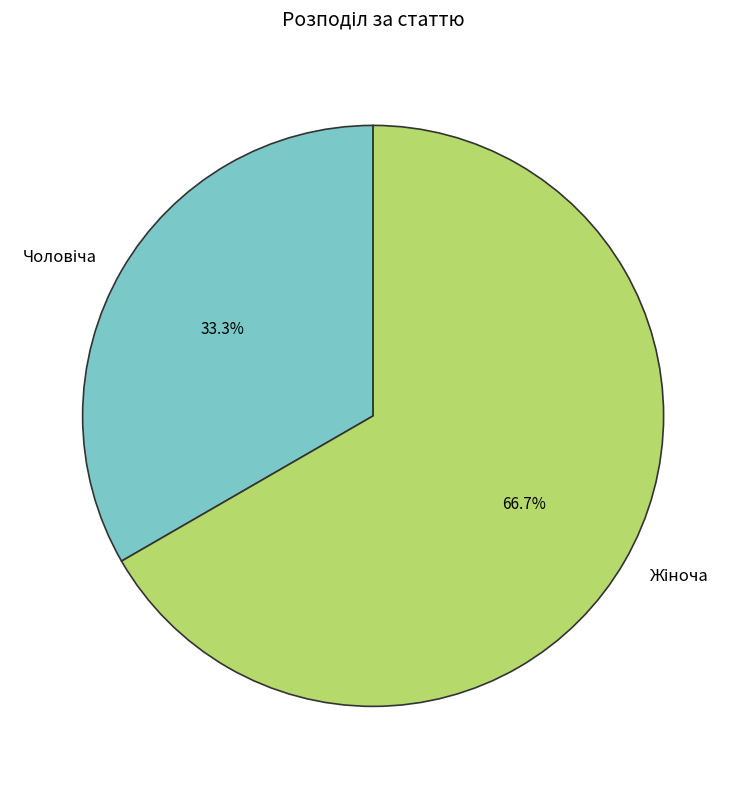

Does any single category account for the majority?

Yes